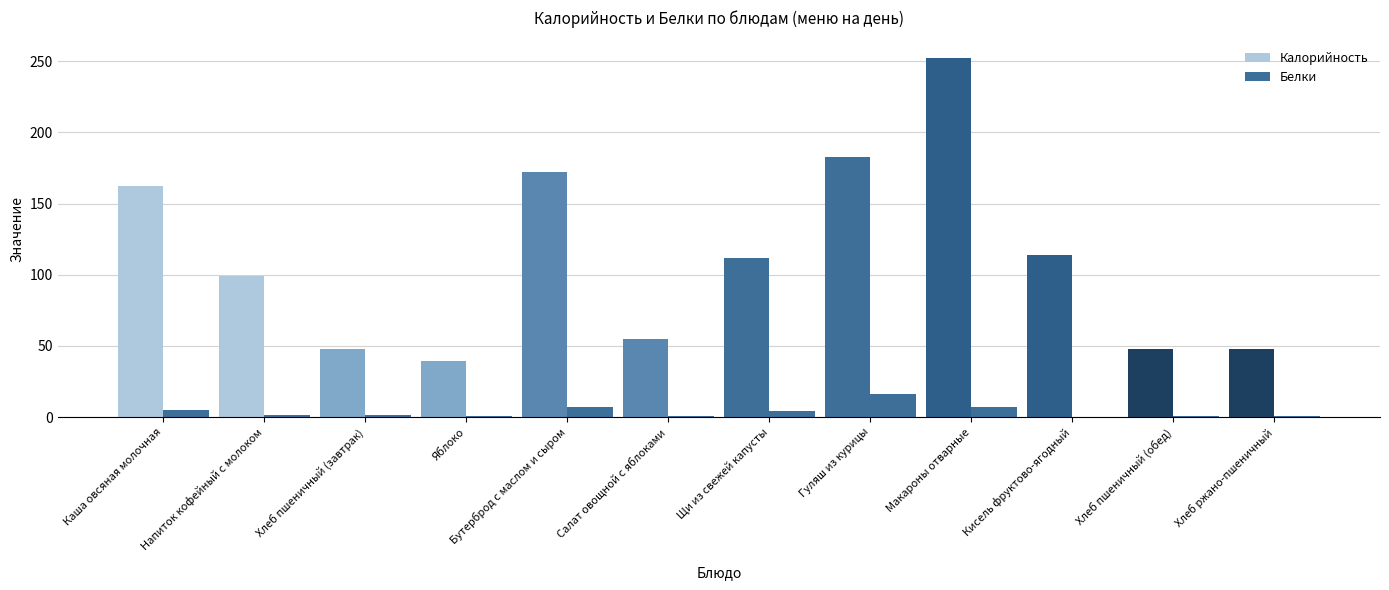

Are the bars horizontal?

No